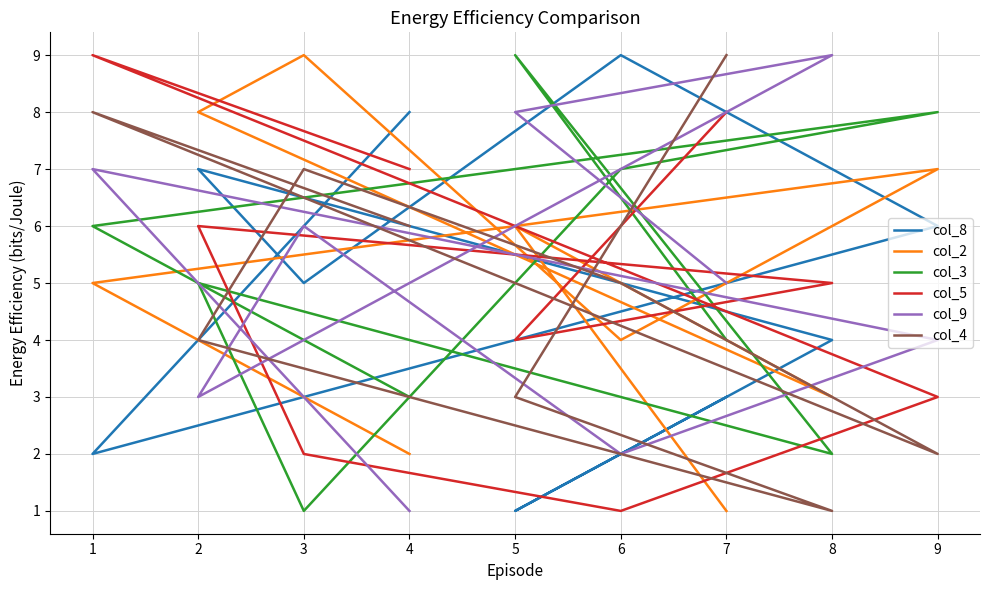

Is it true that col_4 equals 2 at 9?

True